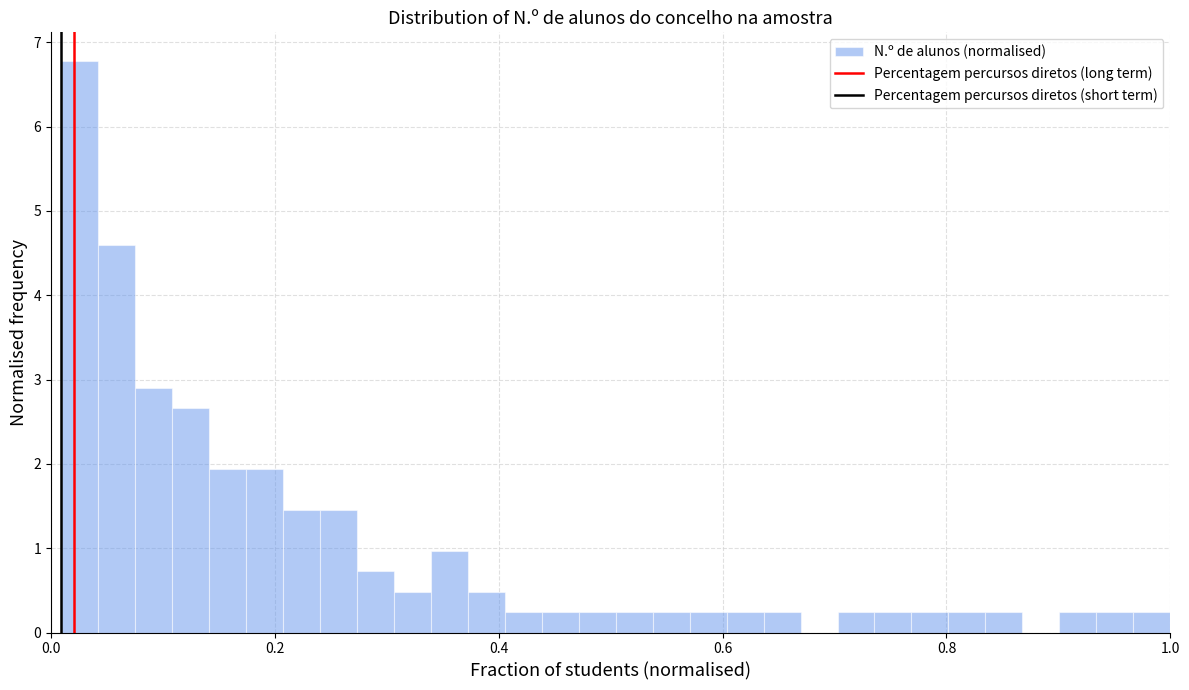

Around what value on the x-axis is the tallest bar? Give the approximate position of its centre, as read against the axis.

0.02